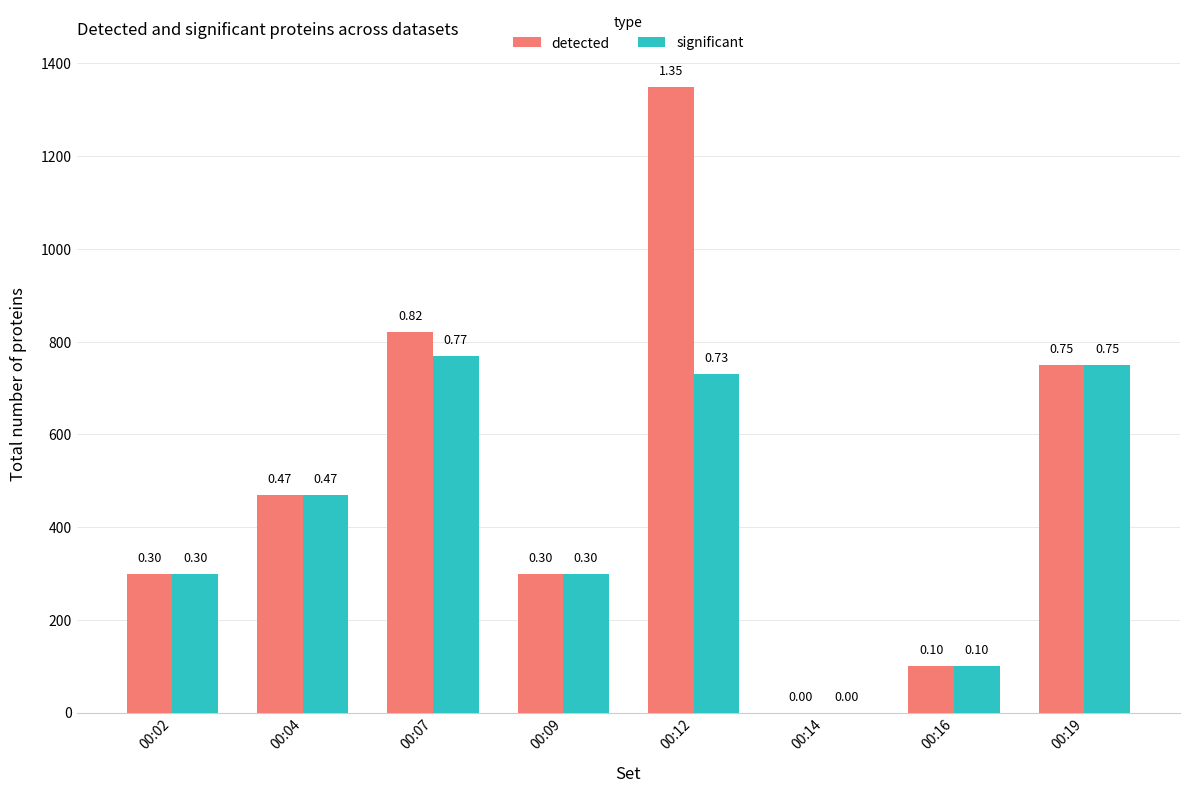

What is the approximate value of significant at 00:09, to the nearest 100?

300